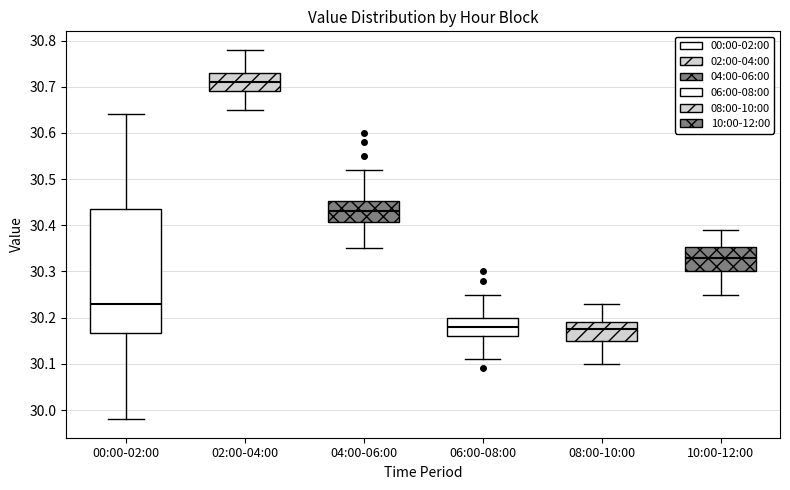

Reading left to right, transcribe this box plot: for each box, give where its median line is, the range the box spans, and where its two whiskers end, as read against the y-axis. The values are not printed on the chart, so give them approximately, as read against the axis.

00:00-02:00: median 30.23, box 30.17 to 30.44, whiskers 29.98 to 30.64
02:00-04:00: median 30.71, box 30.69 to 30.73, whiskers 30.65 to 30.78
04:00-06:00: median 30.43, box 30.41 to 30.45, whiskers 30.35 to 30.52
06:00-08:00: median 30.18, box 30.16 to 30.20, whiskers 30.11 to 30.25
08:00-10:00: median 30.18, box 30.15 to 30.19, whiskers 30.10 to 30.23
10:00-12:00: median 30.33, box 30.30 to 30.35, whiskers 30.25 to 30.39